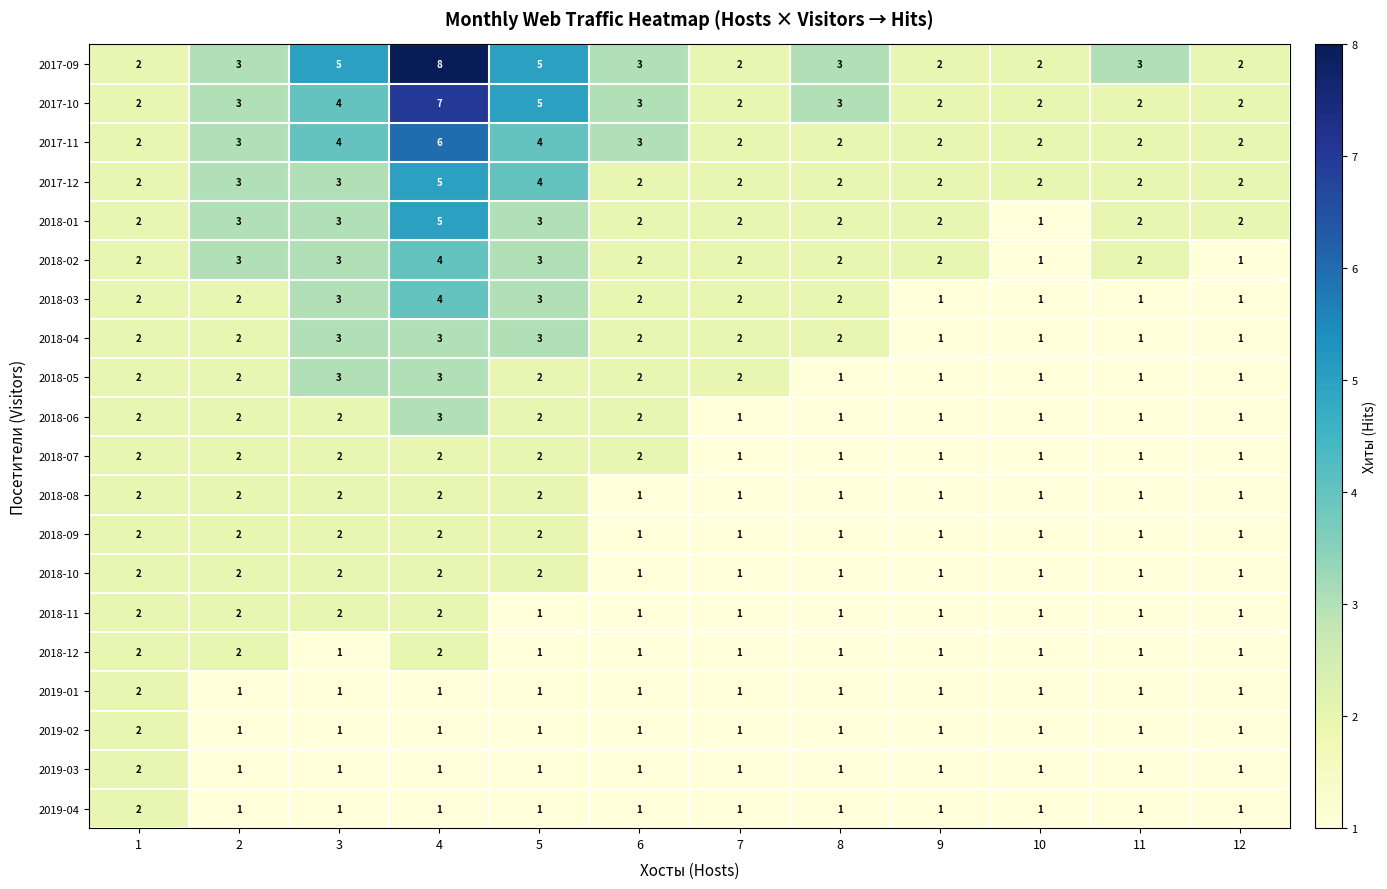

Which series has the widest spread of values?

2017-09